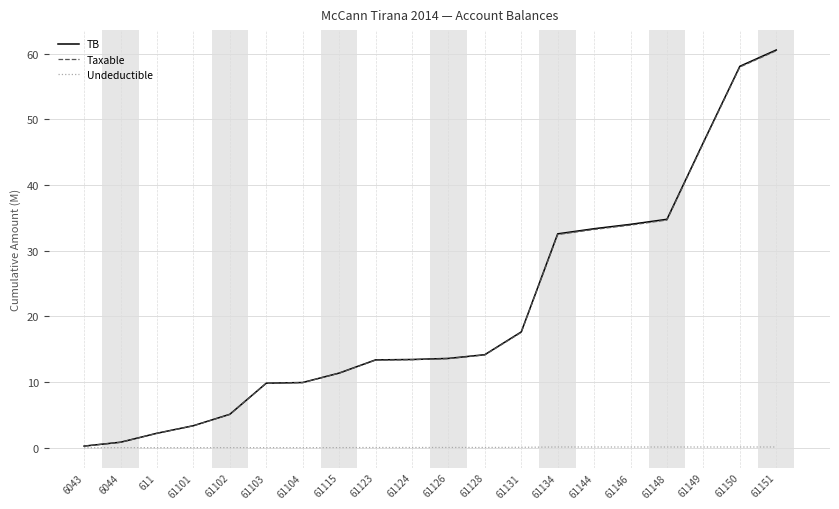

Which series has the widest spread of values?

TB